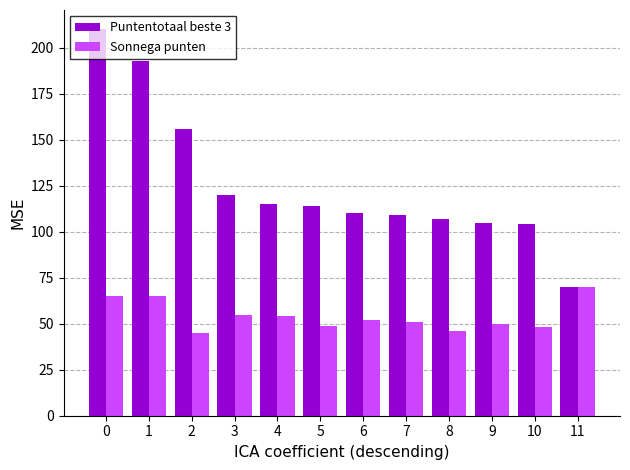

What is the difference between the maximum and minimum values in the Sonnega punten series?

25